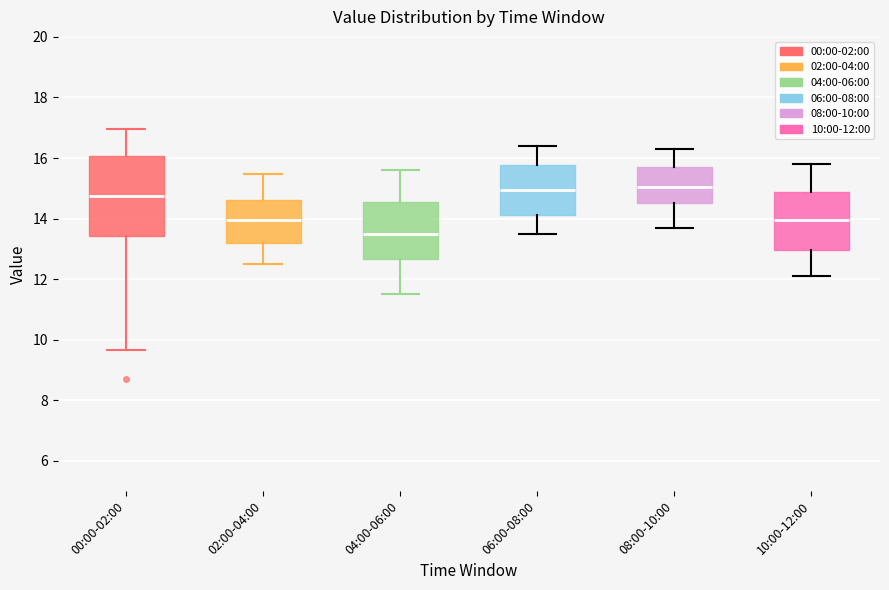

Reading left to right, transcribe this box plot: for each box, give where its median line is, the range the box spans, and where its two whiskers end, as read against the y-axis. The values are not printed on the chart, so give them approximately, as read against the axis.

00:00-02:00: median 14.8, box 13.4 to 16.0, whiskers 9.6 to 17.0
02:00-04:00: median 14.0, box 13.2 to 14.6, whiskers 12.6 to 15.4
04:00-06:00: median 13.6, box 12.6 to 14.6, whiskers 11.6 to 15.6
06:00-08:00: median 15.0, box 14.2 to 15.8, whiskers 13.6 to 16.4
08:00-10:00: median 15.0, box 14.6 to 15.8, whiskers 13.8 to 16.4
10:00-12:00: median 14.0, box 13.0 to 14.8, whiskers 12.2 to 15.8